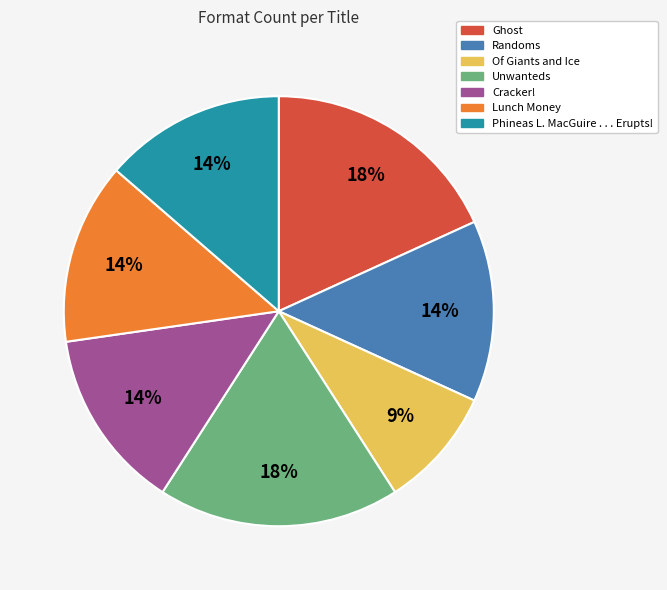

To the nearest percent, what percentage of the pie is Of Giants and Ice?

9%